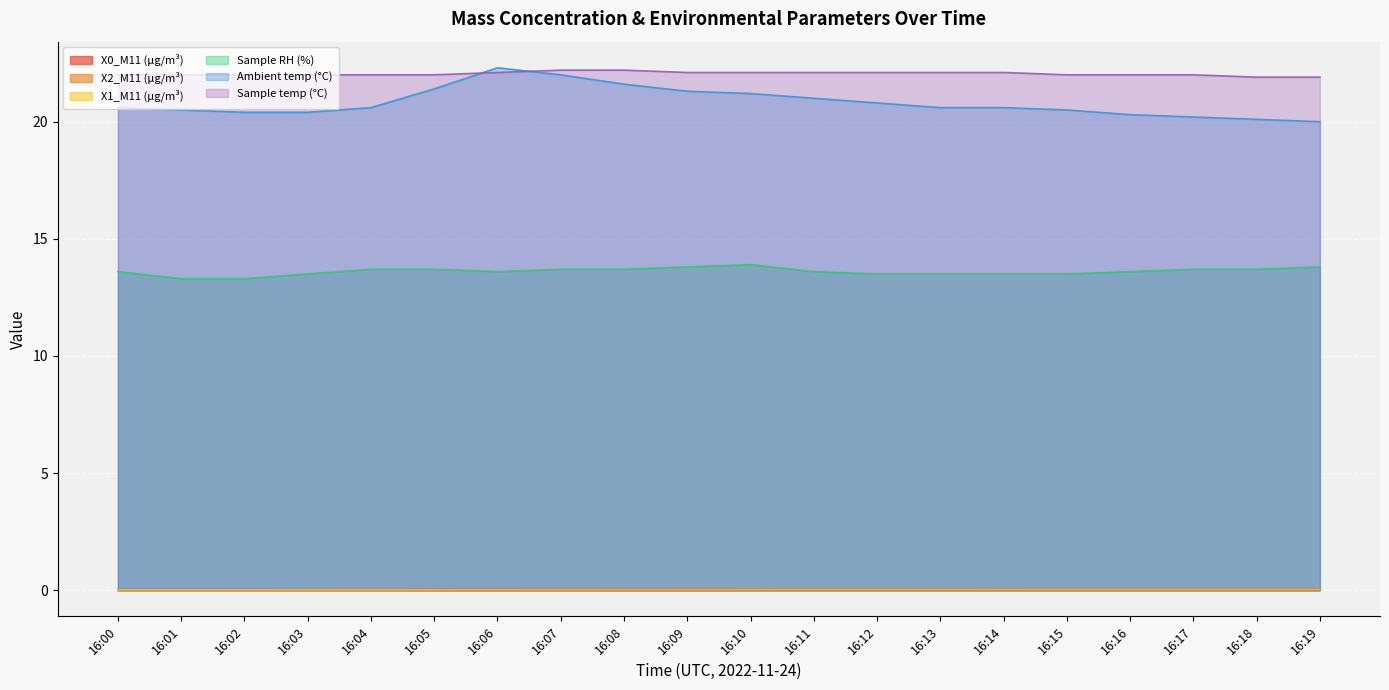

What is the value of the Ambient temp (°C) point at the 13th from the left?

20.8